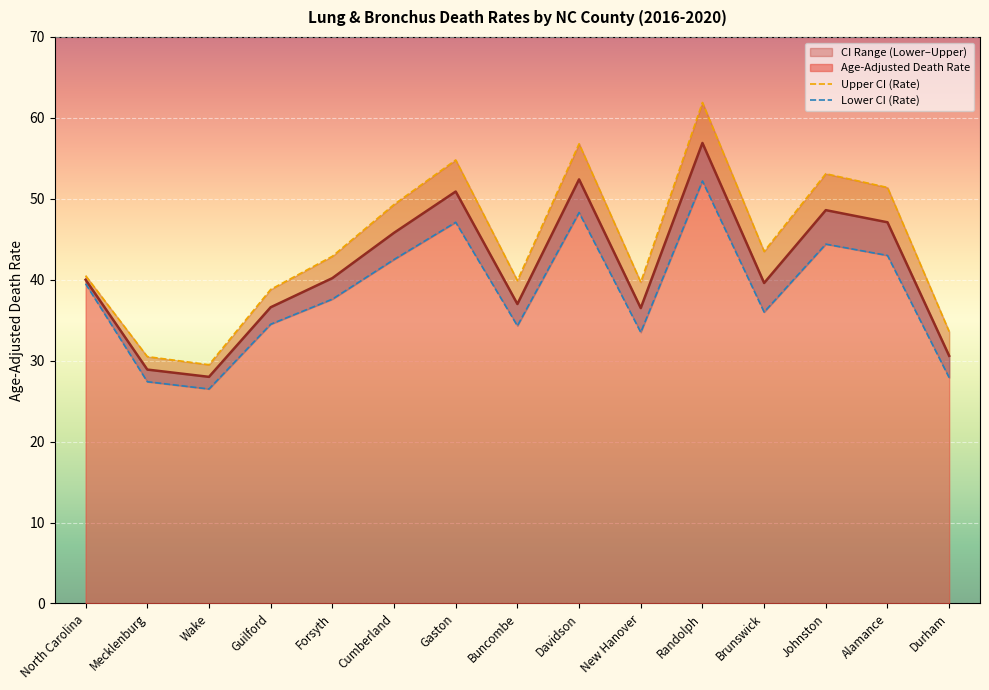

What is the difference between the highest and lowest values at Guilford?

4.3